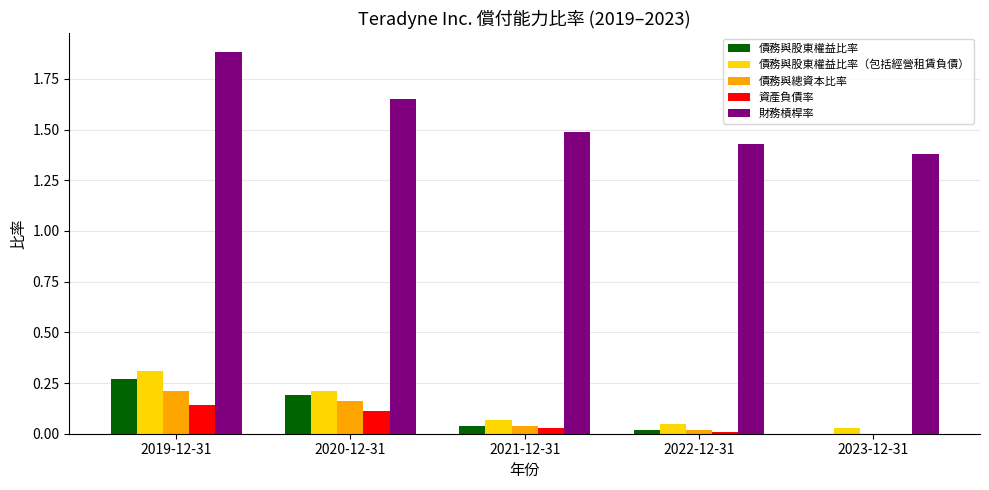

Which label corresponds to the largest value in the chart?

2019-12-31